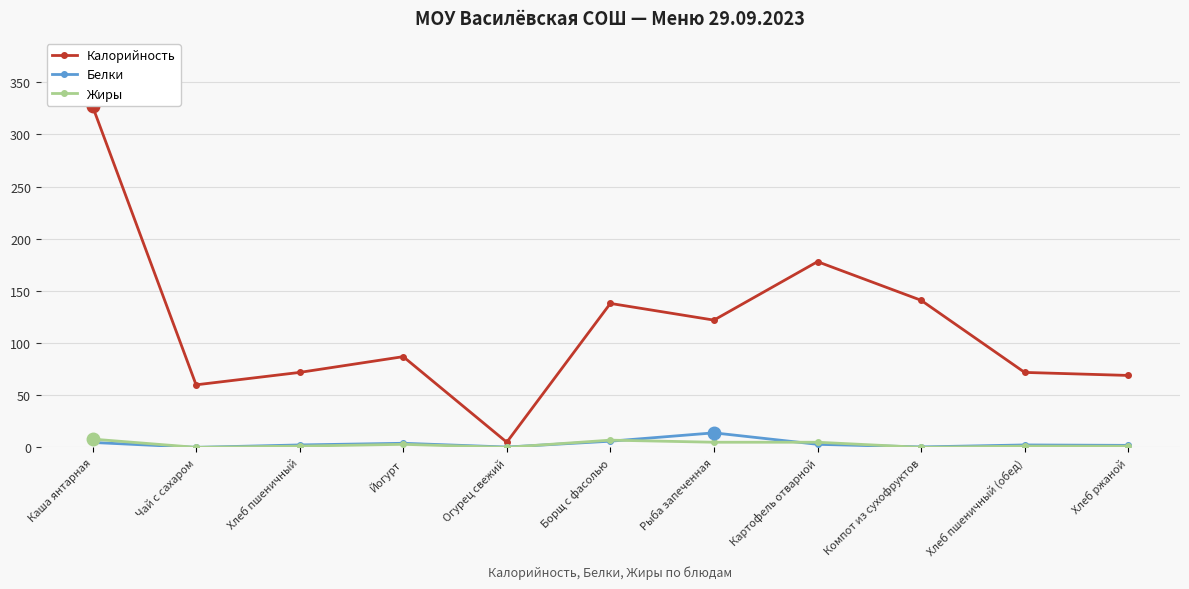

At Борщ с фасолью, list the series in order from smallest to largest.

Белки, Жиры, Калорийность